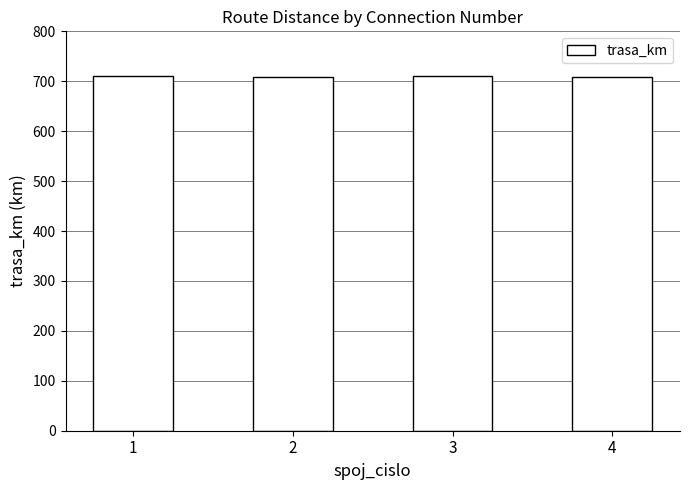

Is it true that the value at 3 is 168?

False